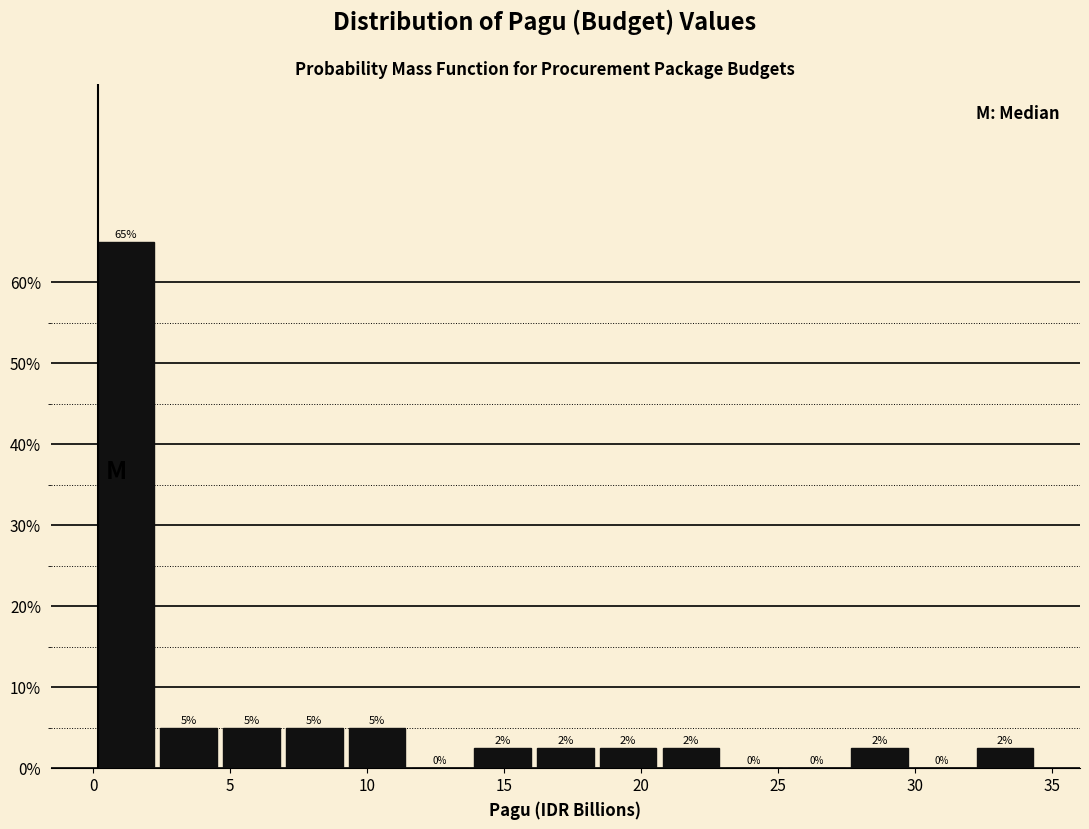

Which range on the x-axis has the tallest bar?

0.0 to 2.5